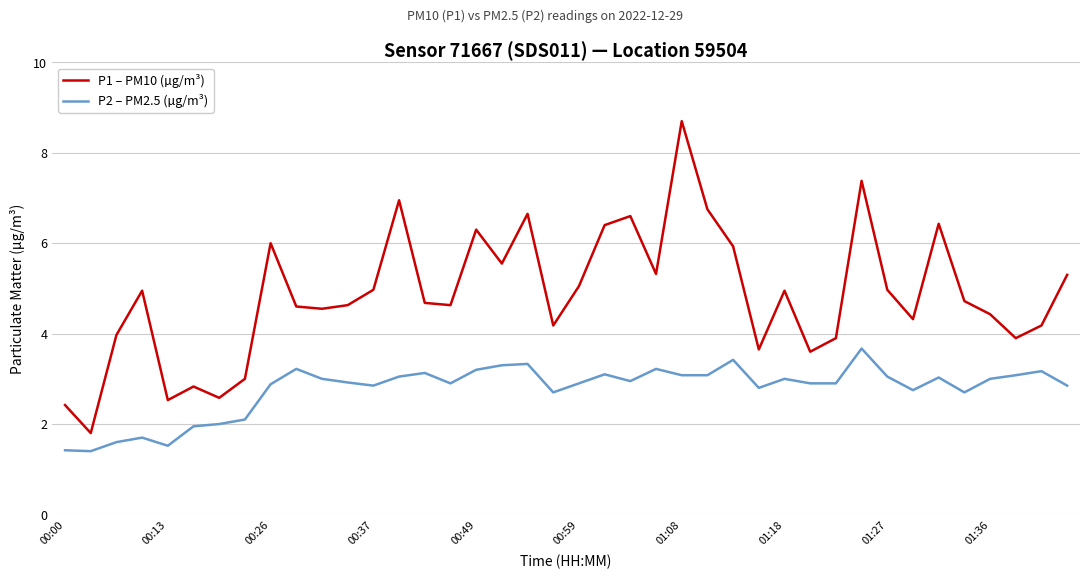

Which series has the largest range (max minus min)?

P1 – PM10 (µg/m³)